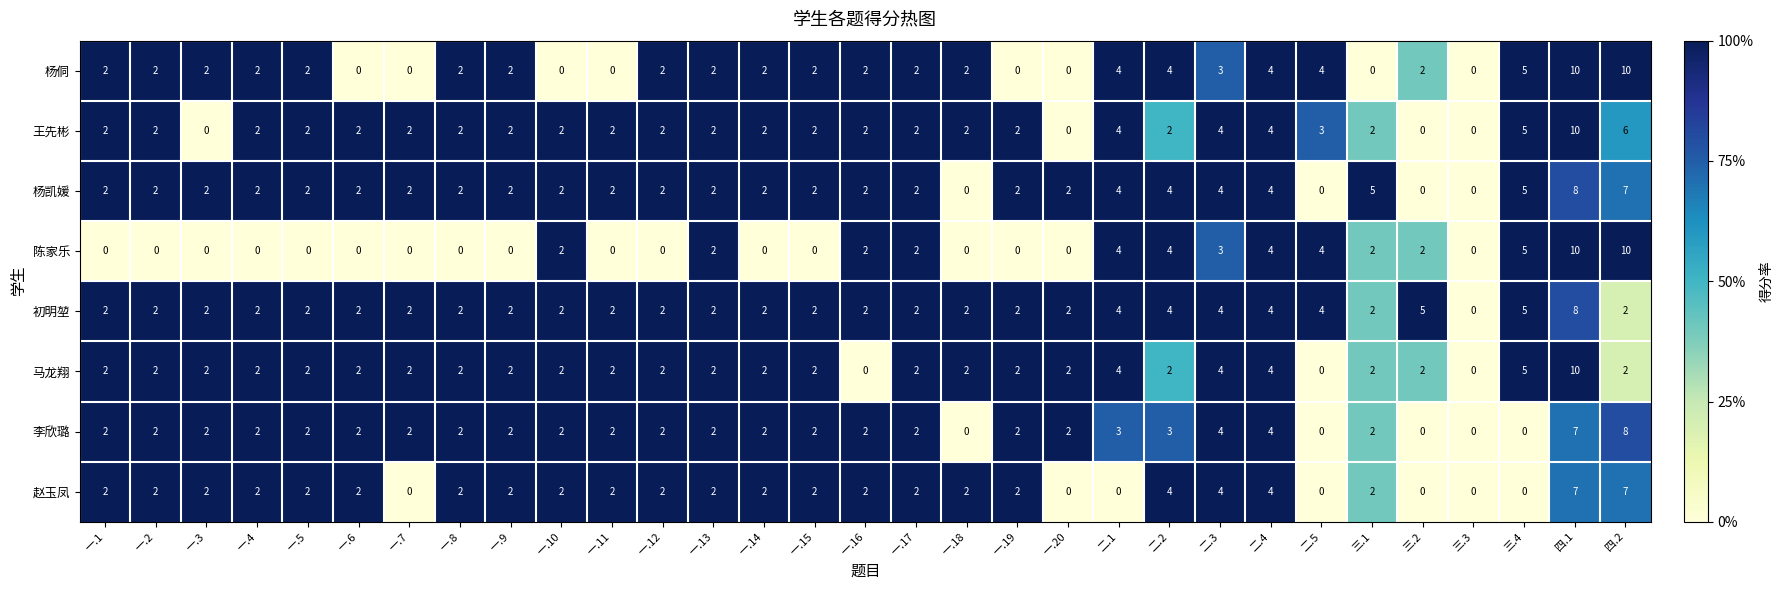

What is the difference between the highest and lowest values at 四.2?

8